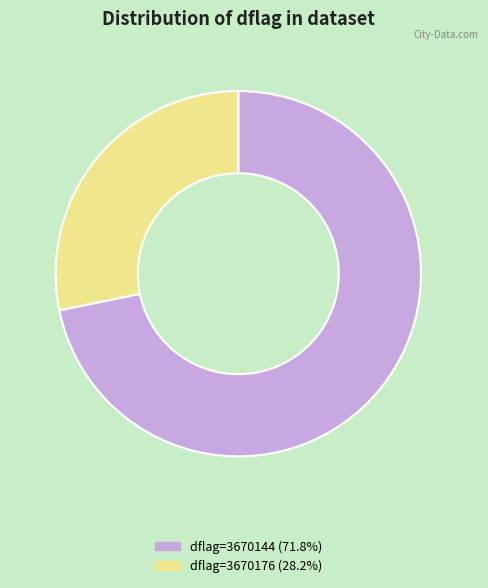

Is dflag=3670144 (71.8%) the majority of the pie?

Yes